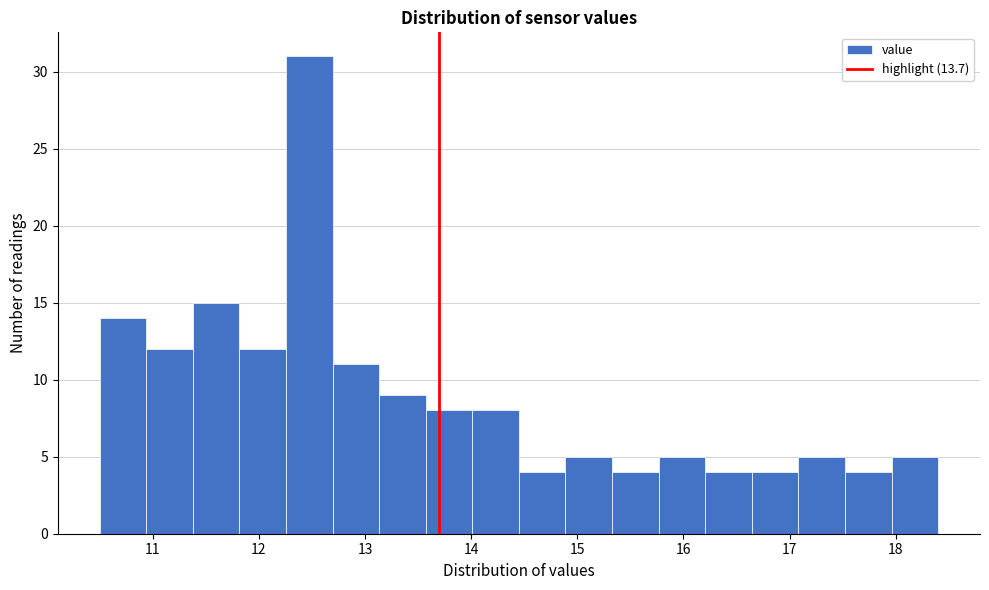

Reading left to right, list every bar in this chart as the range it spans on the x-axis followed by its height. Neither the bar edges nor the heights are printed on the chart, so give them approximately, as read against the axes.

10.5 to 10.9: 14
10.9 to 11.4: 12
11.4 to 11.8: 15
11.8 to 12.3: 12
12.3 to 12.7: 31
12.7 to 13.1: 11
13.1 to 13.6: 9
13.6 to 14.0: 8
14.0 to 14.5: 8
14.5 to 14.9: 4
14.9 to 15.3: 5
15.3 to 15.8: 4
15.8 to 16.2: 5
16.2 to 16.6: 4
16.6 to 17.1: 4
17.1 to 17.5: 5
17.5 to 18.0: 4
18.0 to 18.4: 5